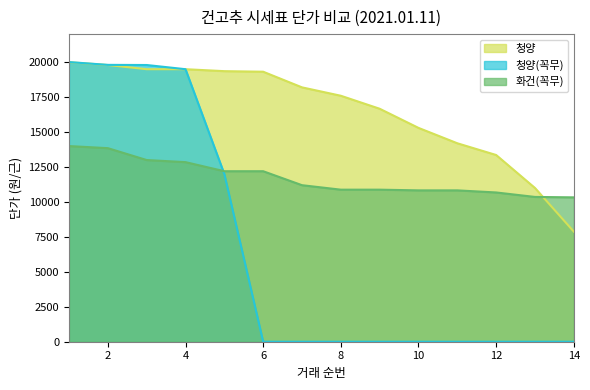

What is the sum of all 청양 values?

231690